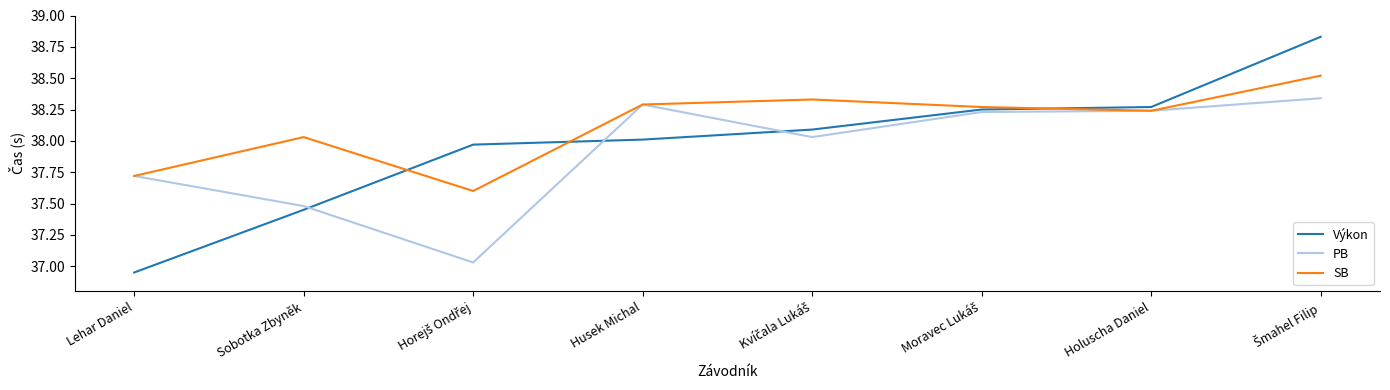

How many values in the SB series are below 38?

2